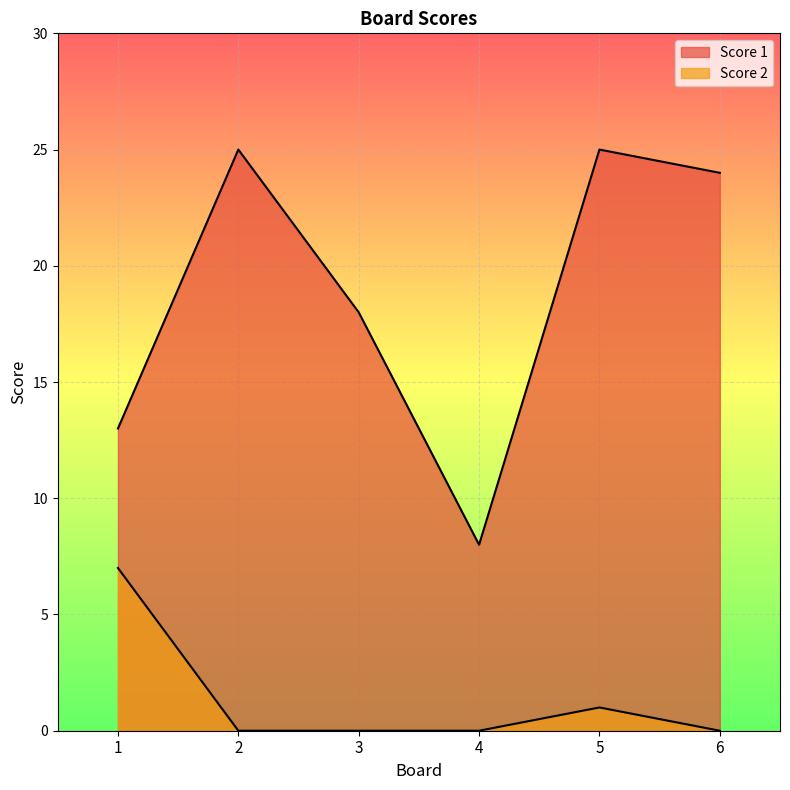

True or false: Score 1 has a value of 25 at 5.

True